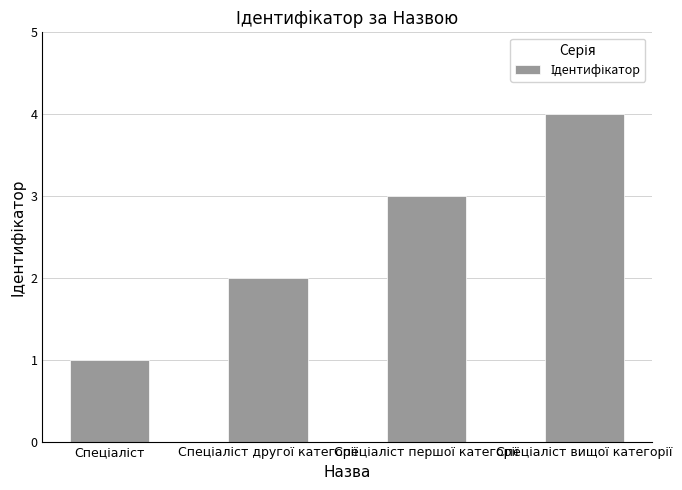

What is the sum of all values?

10